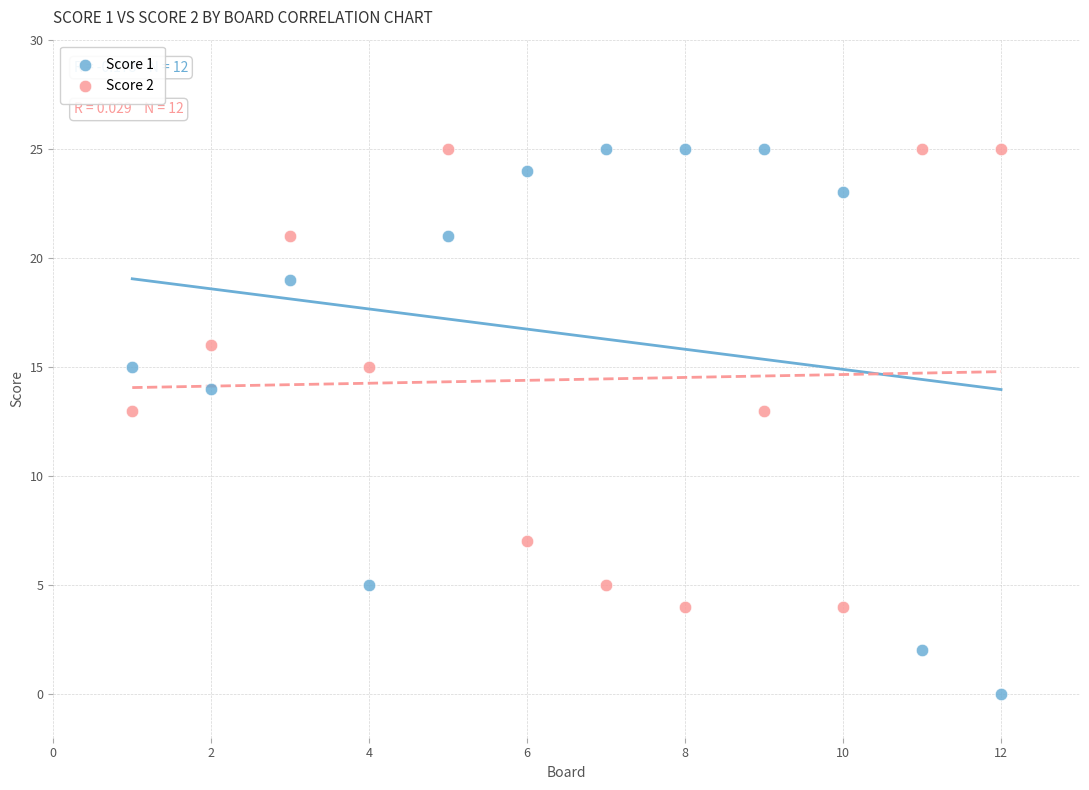

Which series has the widest spread of Y values?

Score 1